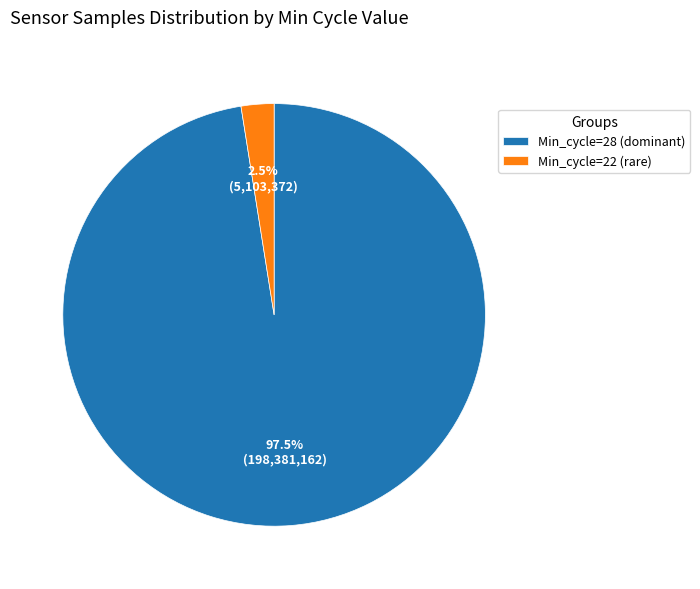

How much of the chart is everything except Min_cycle=22 (rare)?

97.5%